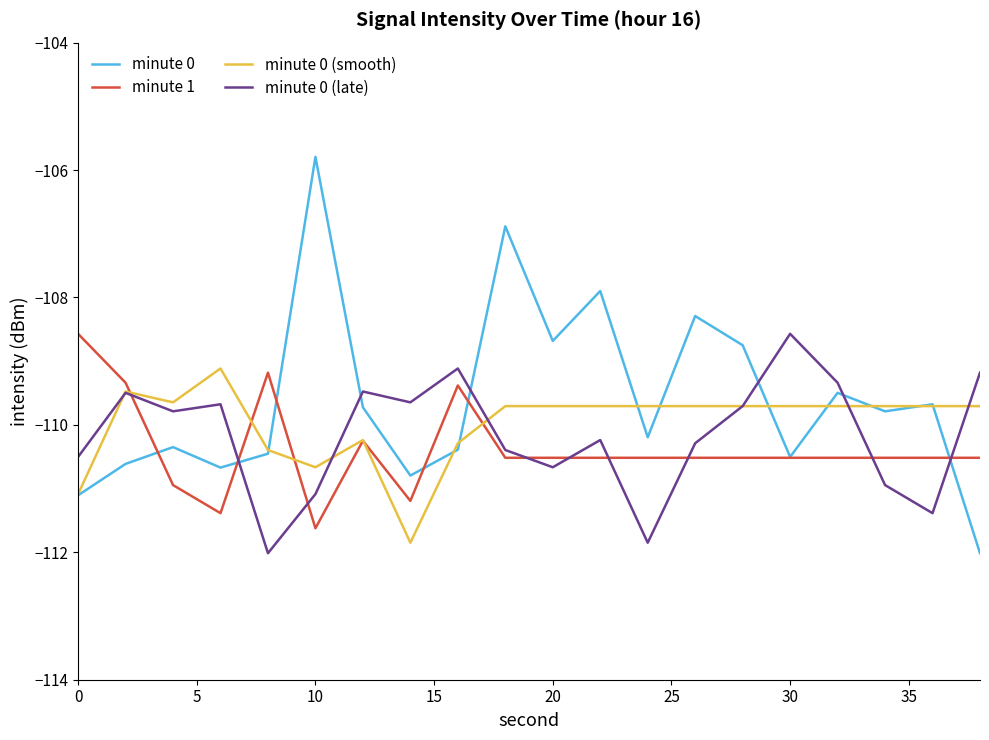

What is the difference between the maximum and minimum values in the minute 0 series?

6.2